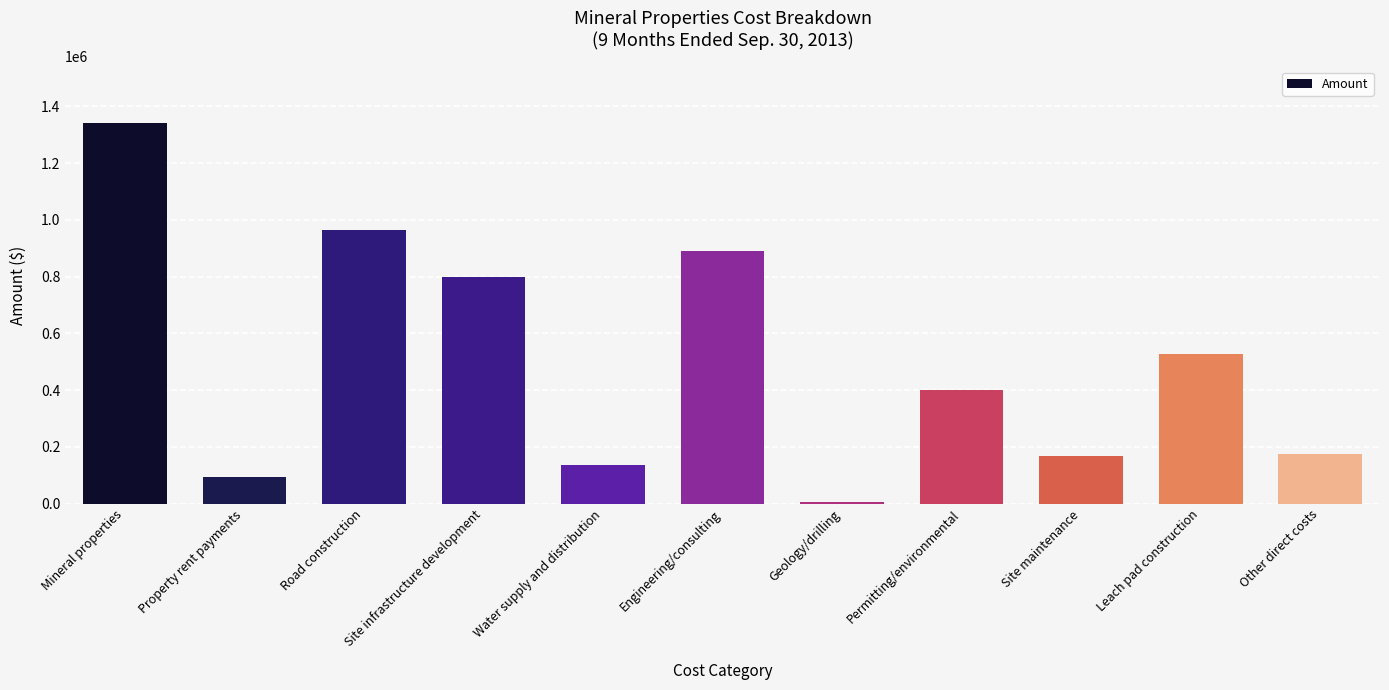

What is the sum of all values?

5498771